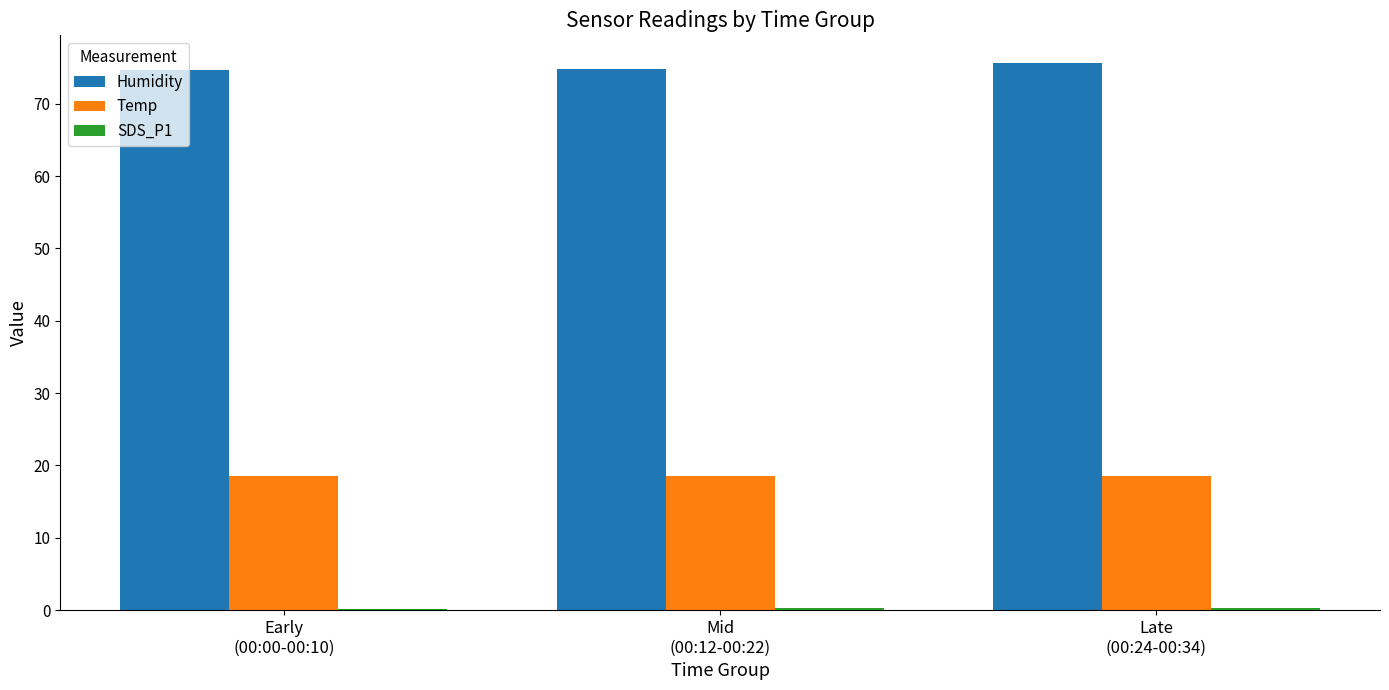

Which series has the largest total across all categories?

Humidity